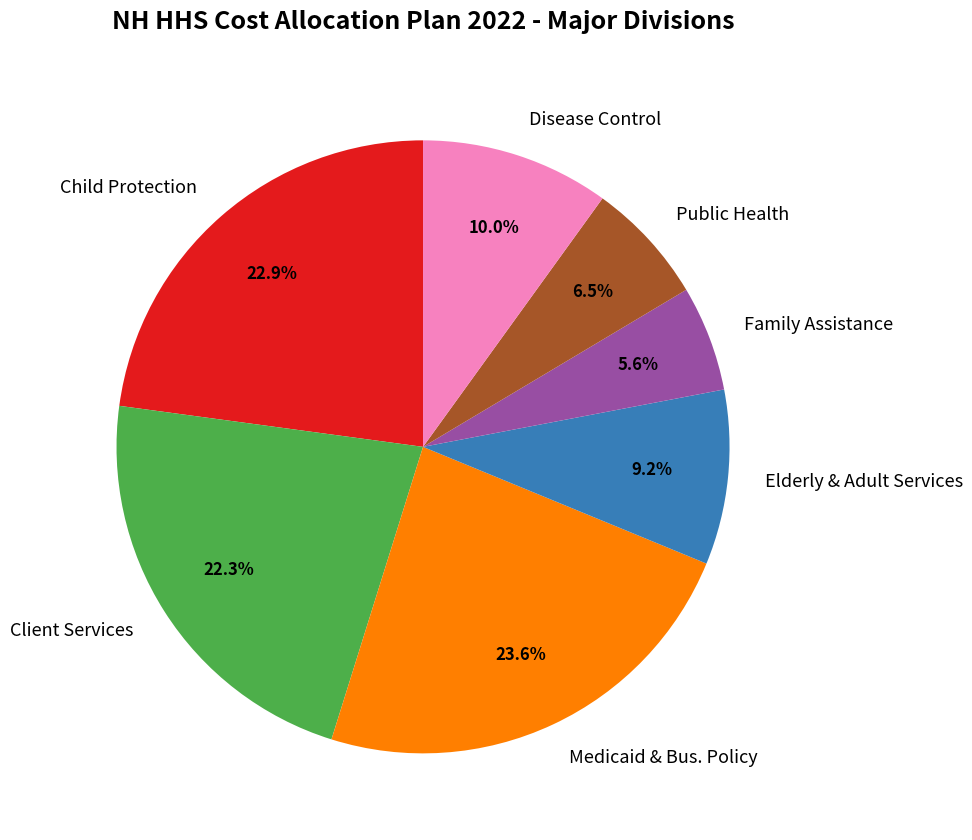

Approximately how many times larger is the value at Disease Control compared to Family Assistance?

1.8